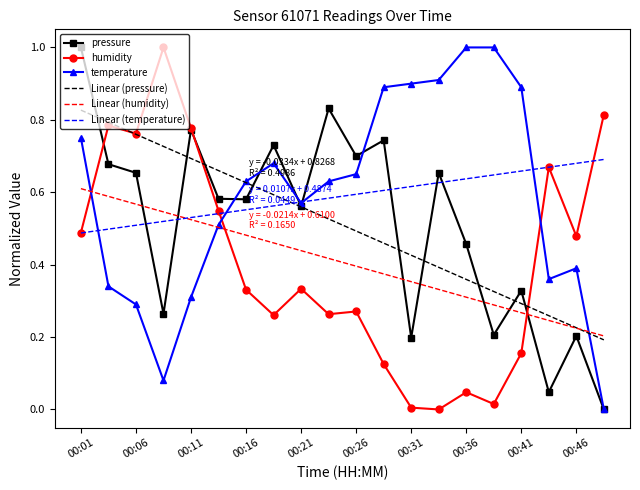

What is the maximum value for temperature?

1.0